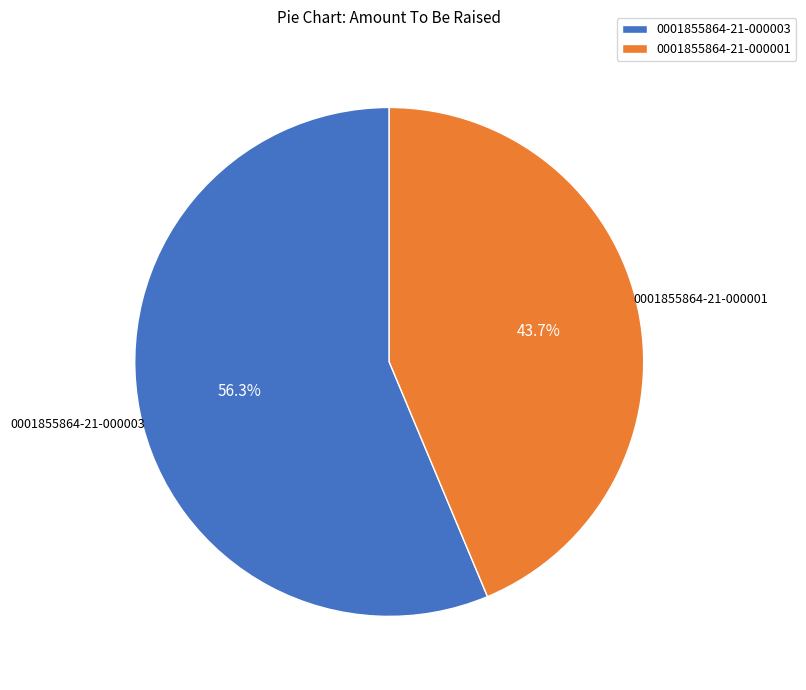

To the nearest percent, what is the difference between the 0001855864-21-000003 and 0001855864-21-000001 slice percentages?

13%